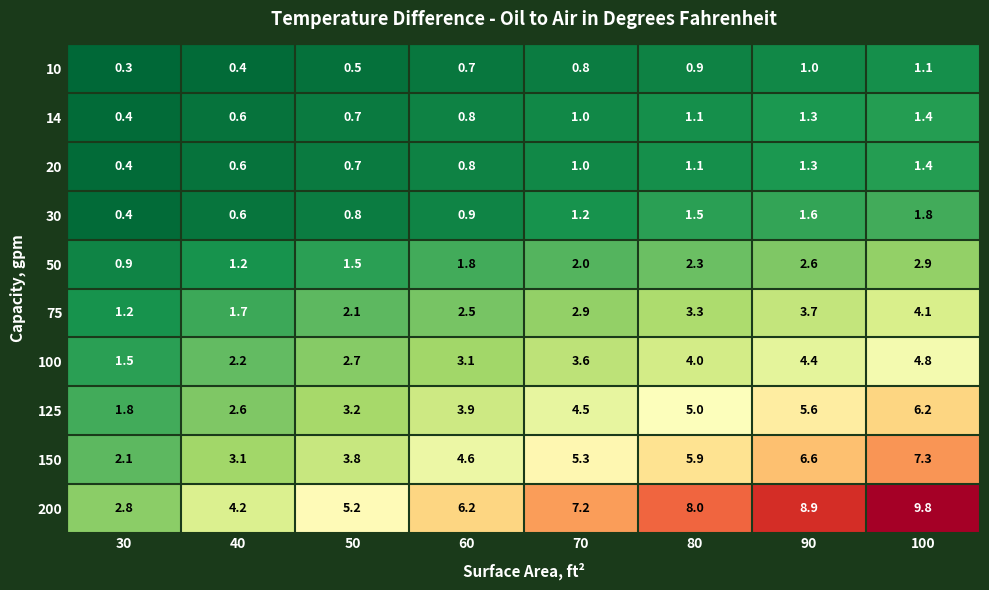

What is the difference between the highest and lowest values at 30?

2.5